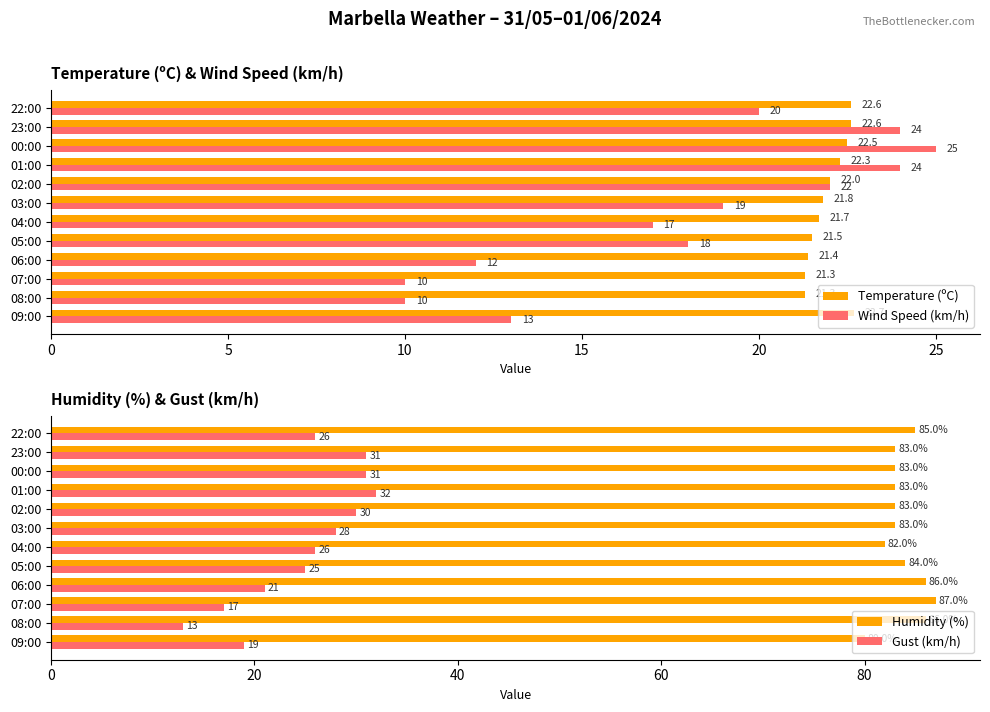

Is the value of Temperature (ºC) at 00:00 greater than the value of Wind Speed (km/h) at 03:00?

Yes